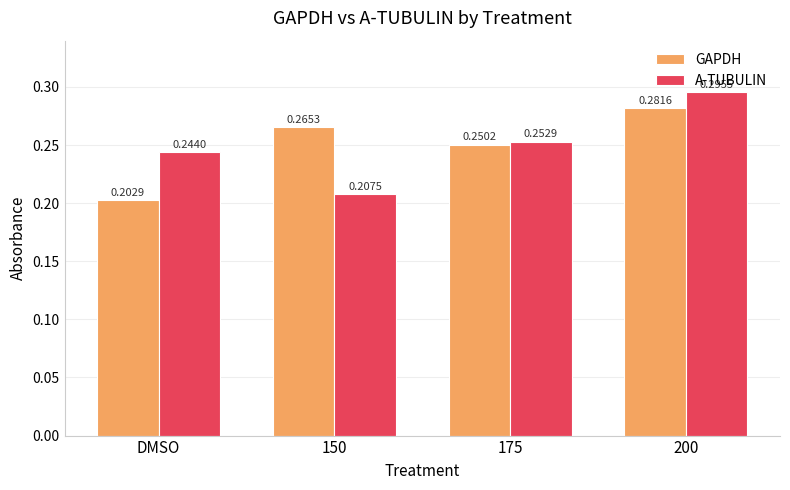

How many GAPDH values are between 0 and 1?

4